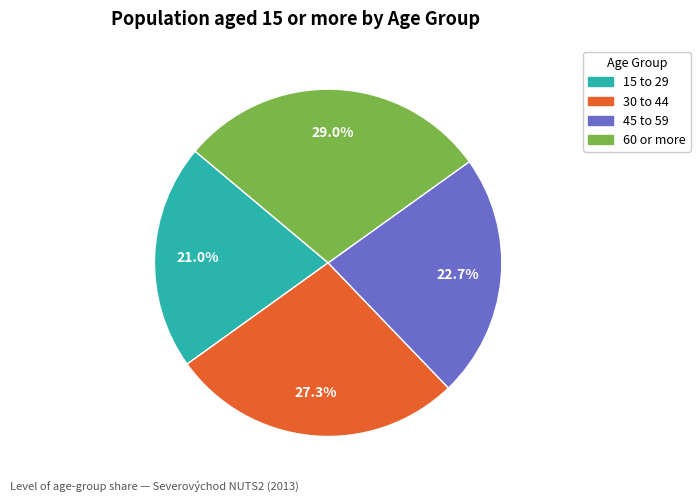

True or false: 60 or more accounts for 20% of the total.

False